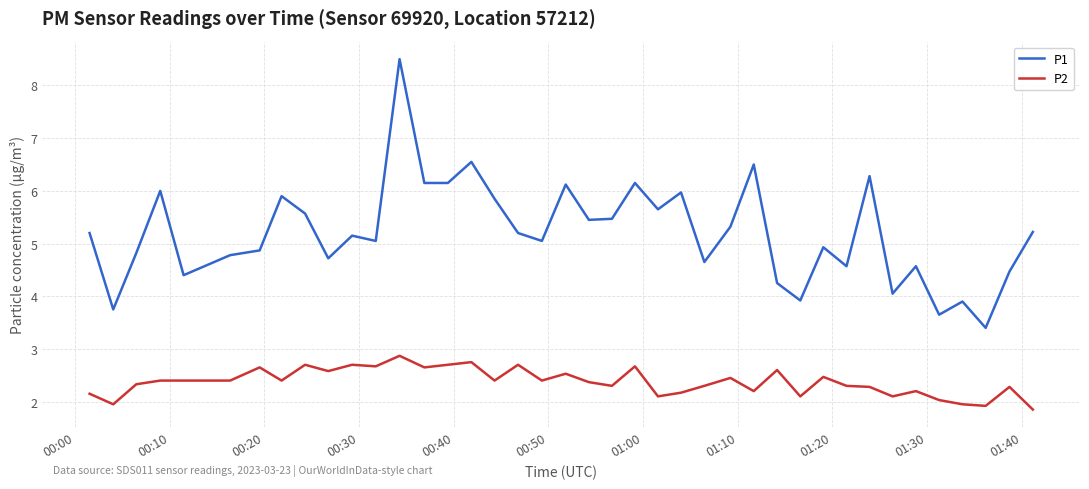

What is the difference between the maximum and minimum values in the P2 series?

1.0